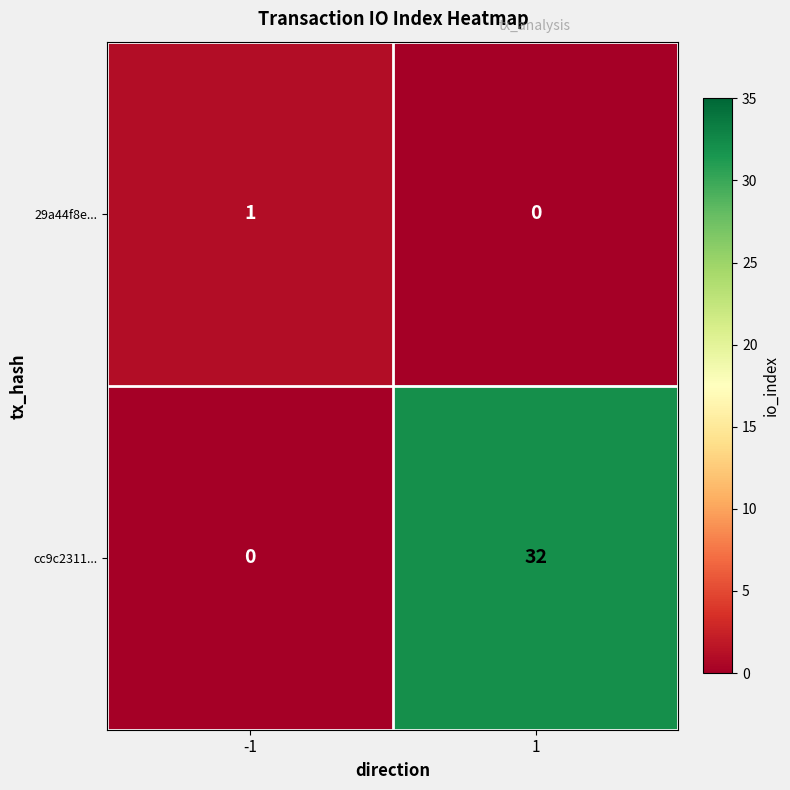

How many distinct data groups are displayed?

2